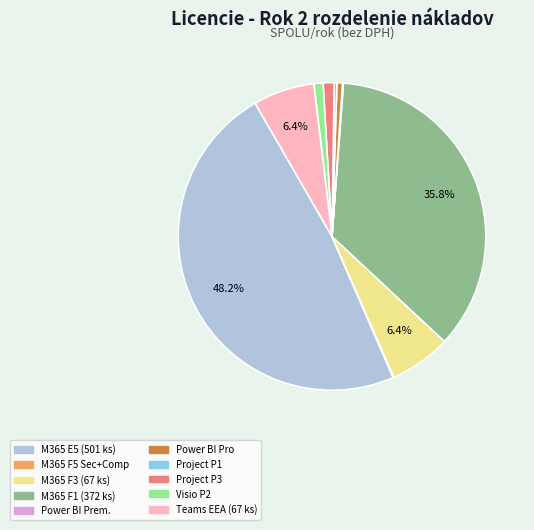

Is there a majority slice in this chart?

No